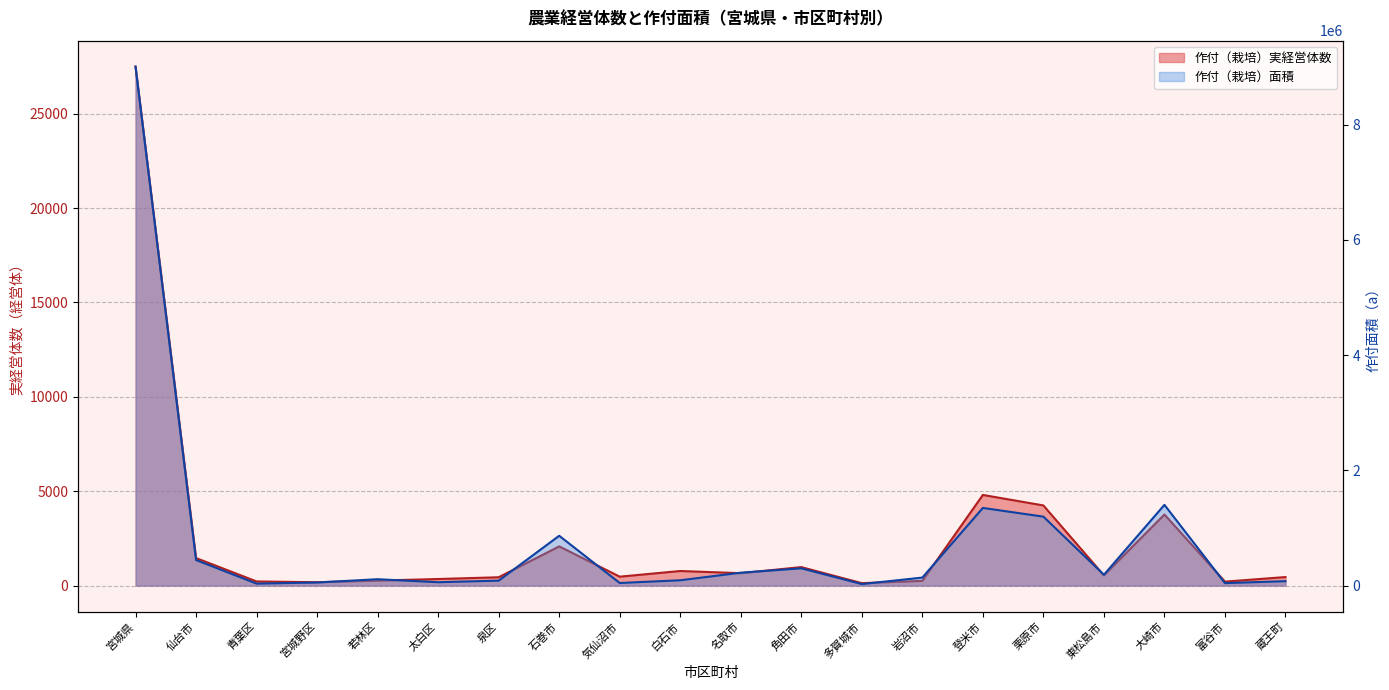

What are all the series names shown in the legend?

作付（栽培）実経営体数, 作付（栽培）面積